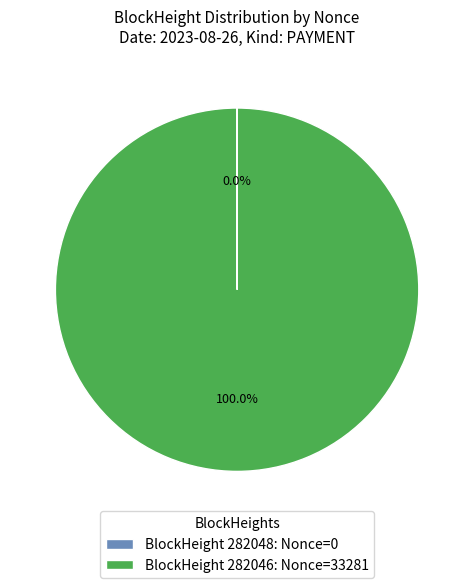

To the nearest percent, what is the difference between the largest and smallest slice percentages?

100%